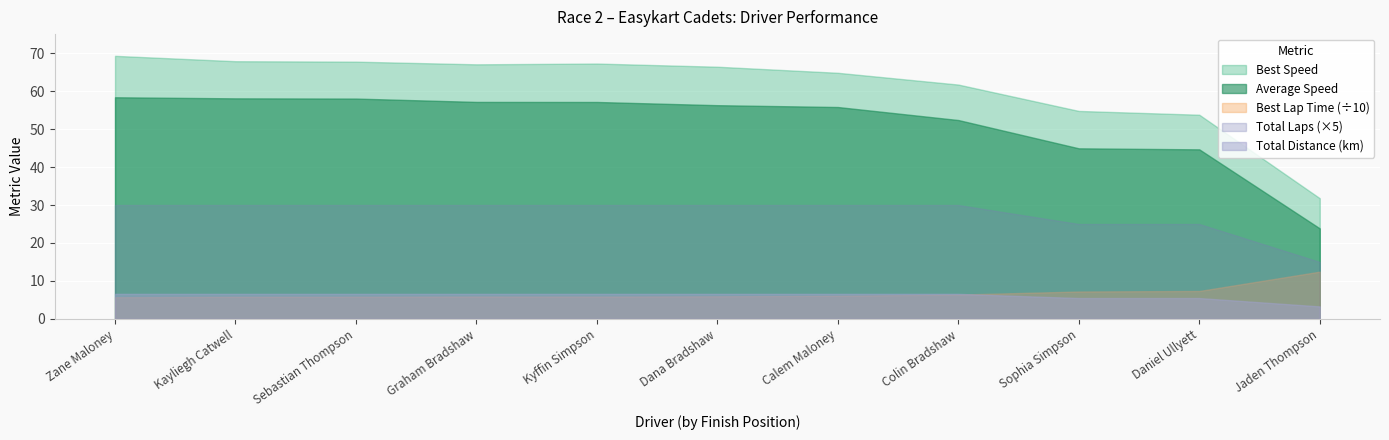

What is the label of the 6th point from the right?

Dana Bradshaw